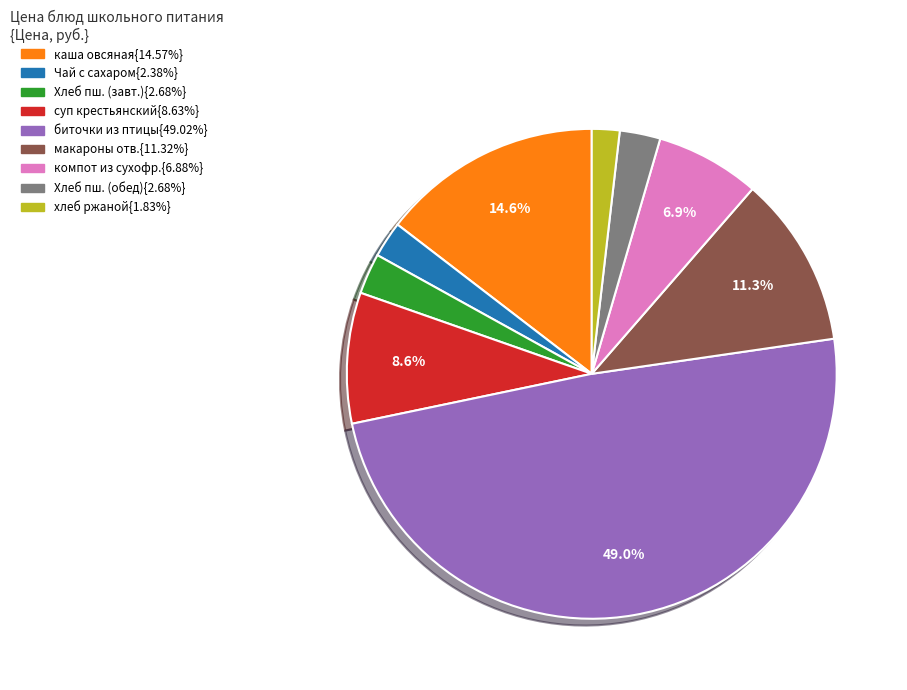

Does any single category account for the majority?

No